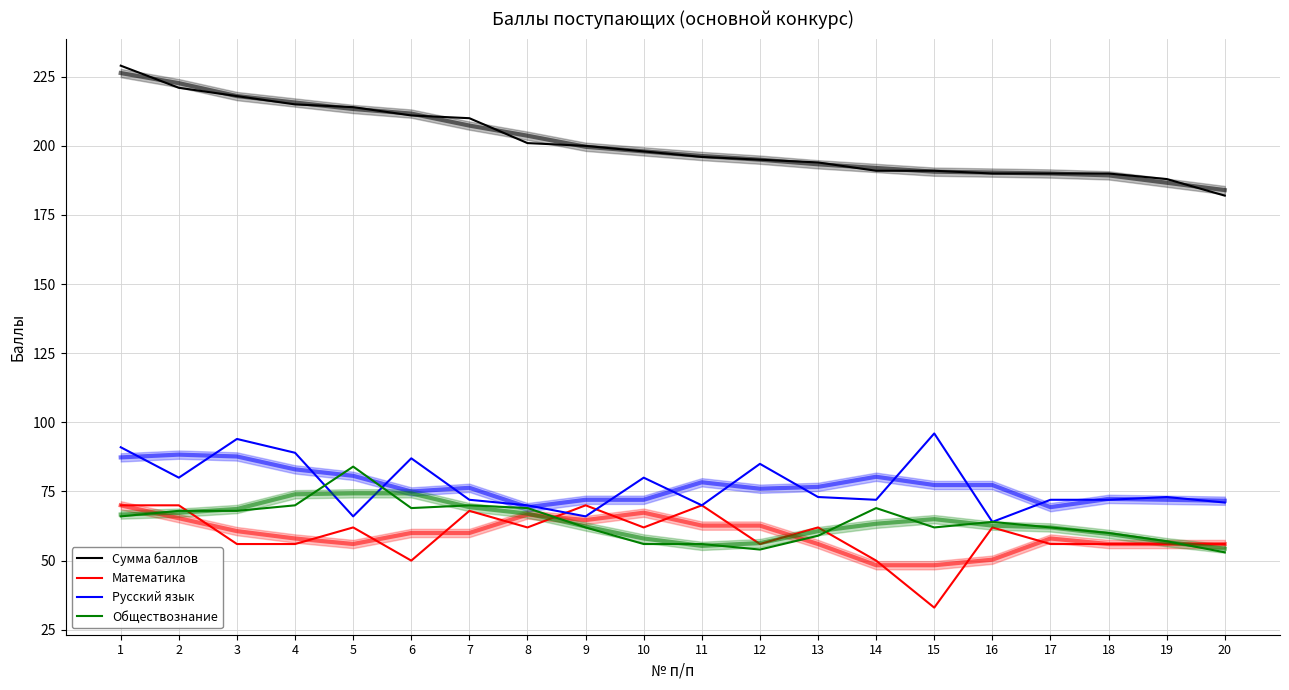

Rank the series by their maximum value, from highest to lowest.

Сумма баллов, Русский язык, Обществознание, Математика